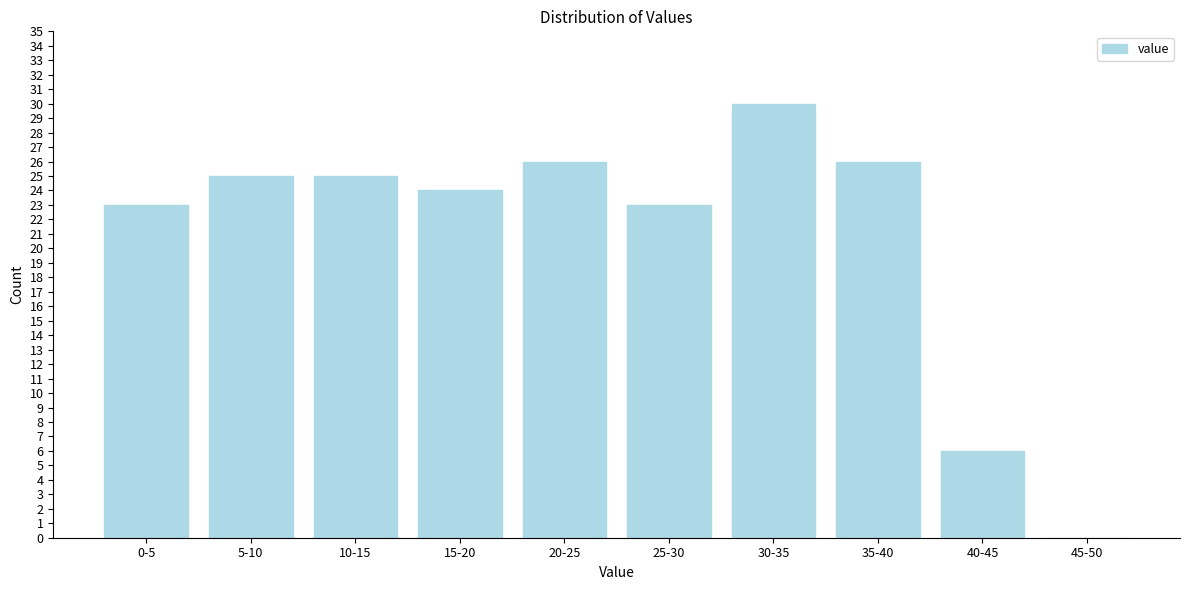

Reading right to left, transcribe all the data shown in this chart.

45-50=0	40-45=6	35-40=26	30-35=30	25-30=23	20-25=26	15-20=24	10-15=25	5-10=25	0-5=23